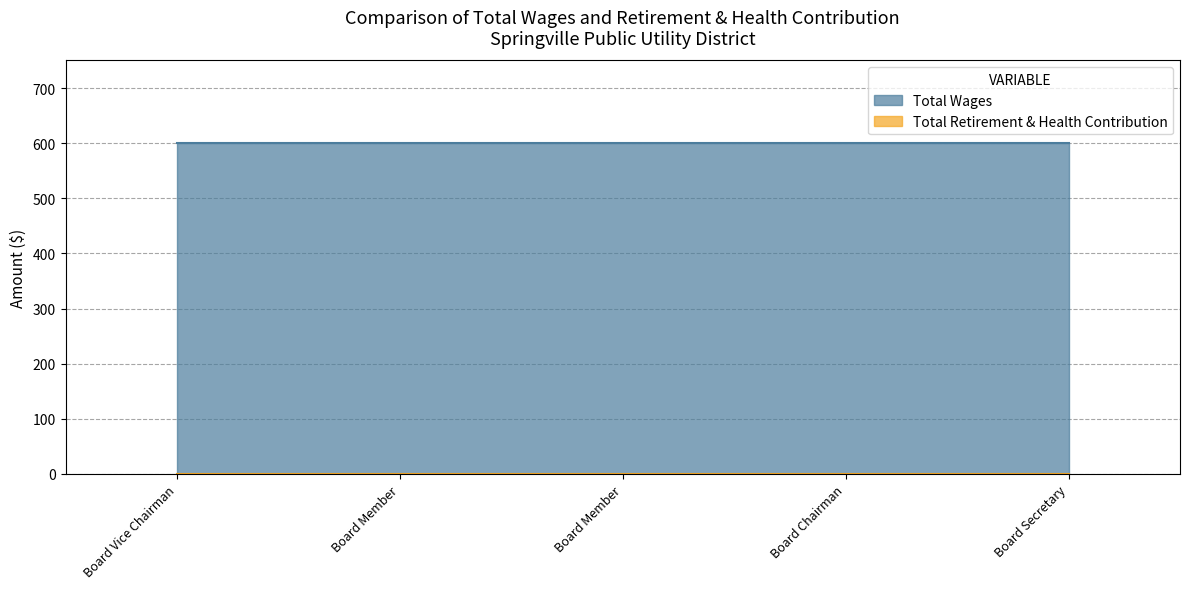

True or false: Total Retirement & Health Contribution and Total Wages cross at least once.

False